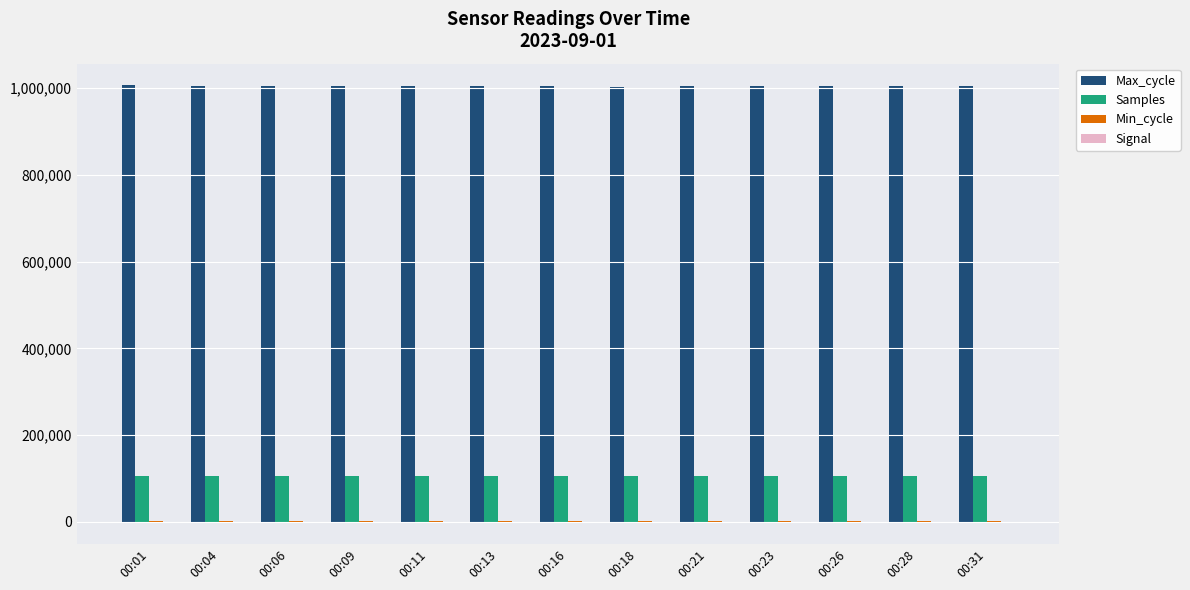

Count the number of categories in the chart.

13